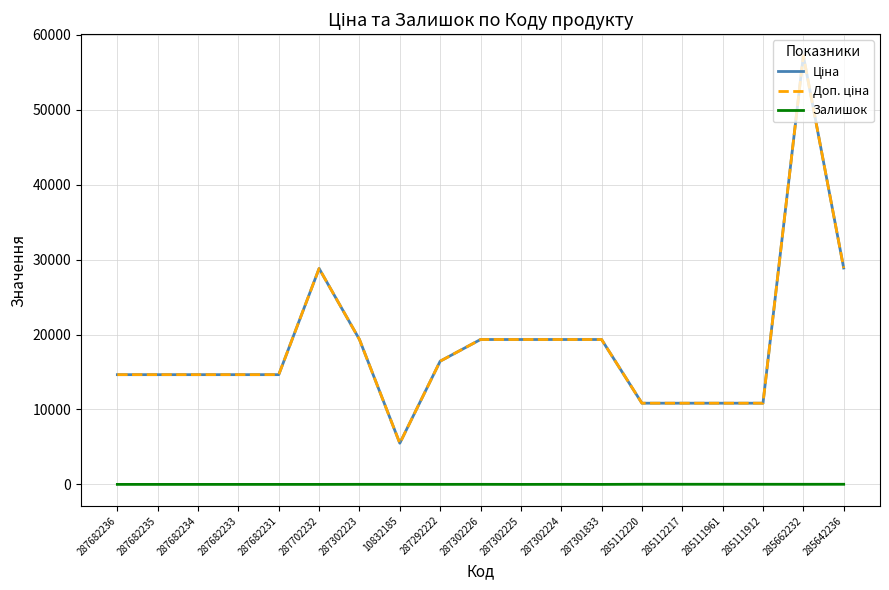

Which series changed the most between 285662232 and 285642236?

Ціна